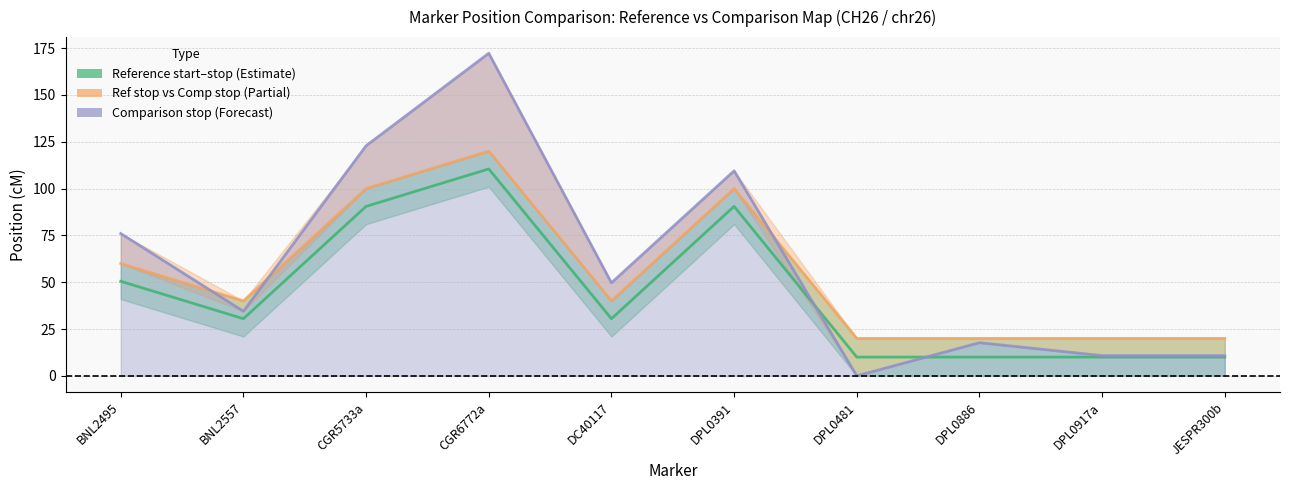

At which label does Reference Marker stop Position (cM) (line) first exceed 40?

BNL2495